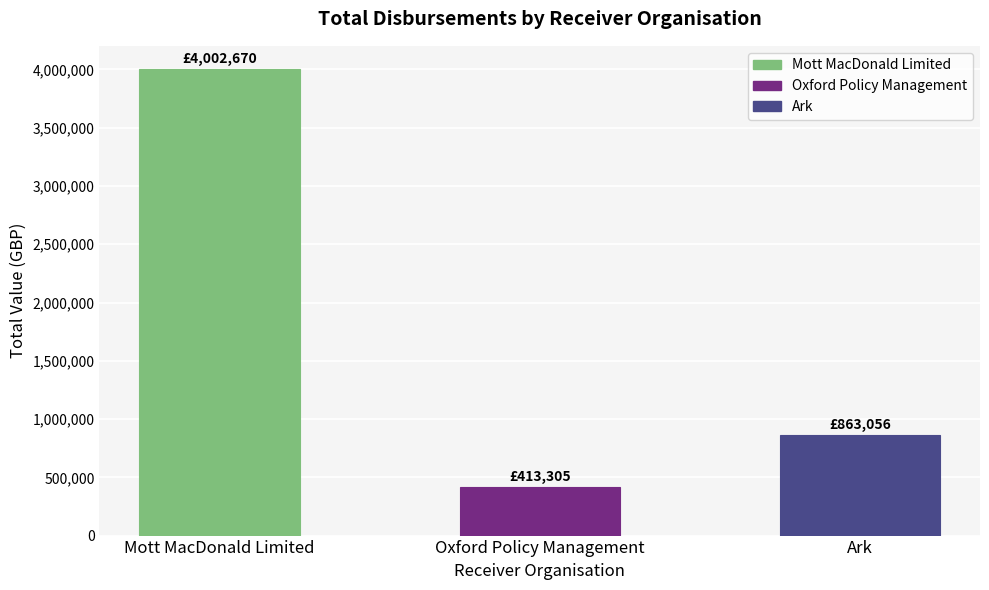

Approximately how many times larger is the value at Mott MacDonald Limited compared to Ark?

4.6